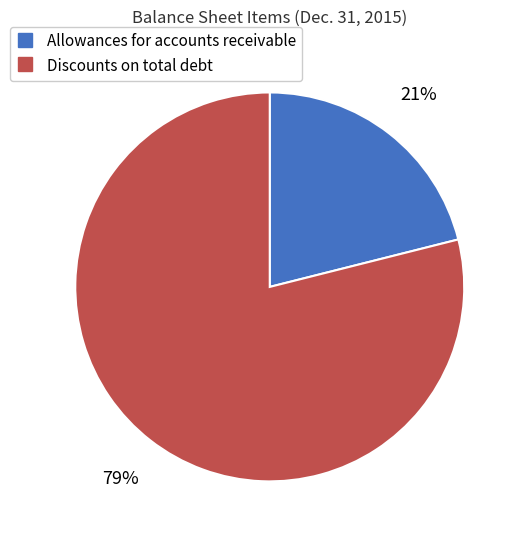

Rank the categories by value from highest to lowest.

Discounts on total debt, Allowances for accounts receivable